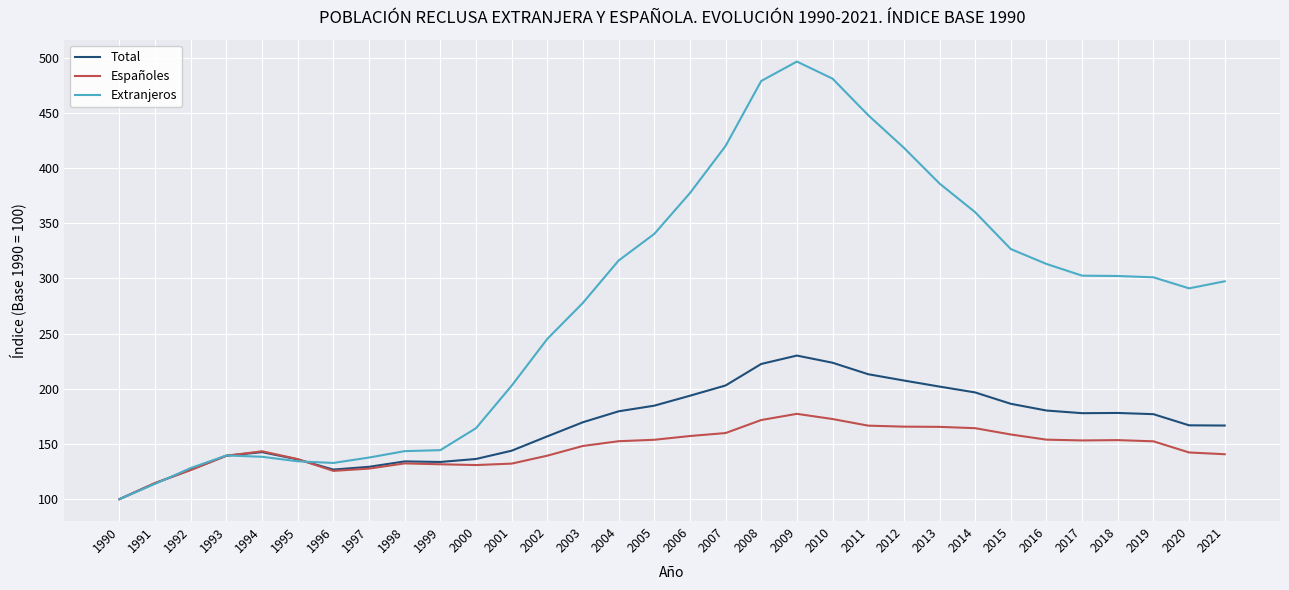

Which category has the lowest value across all series?

1990